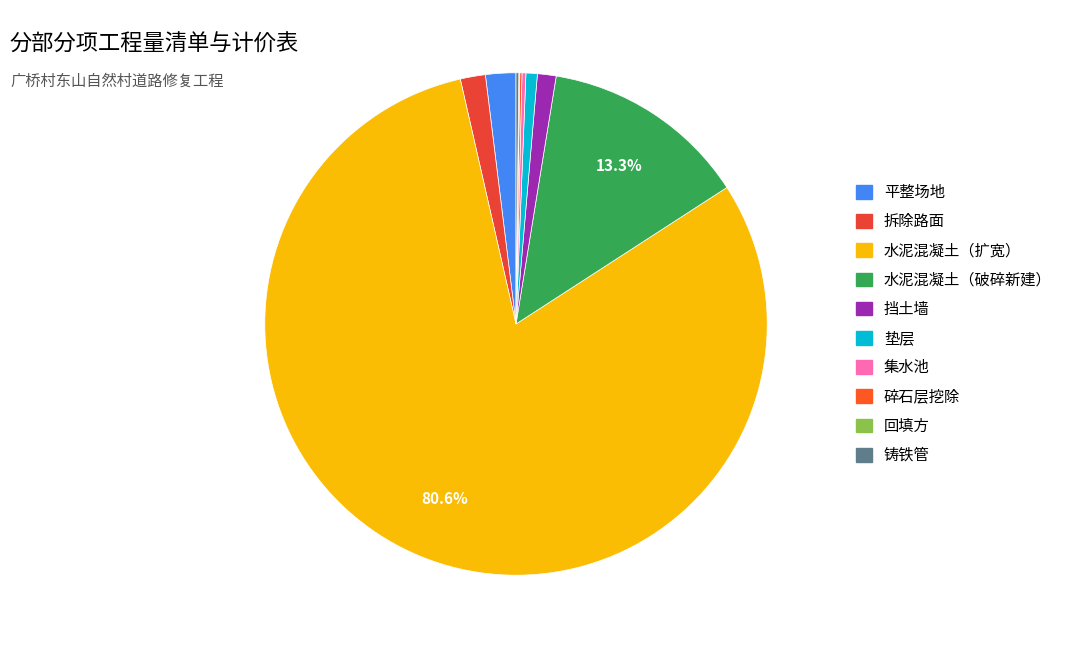

The 平整场地 slice represents 1% of the pie. True or false?

False